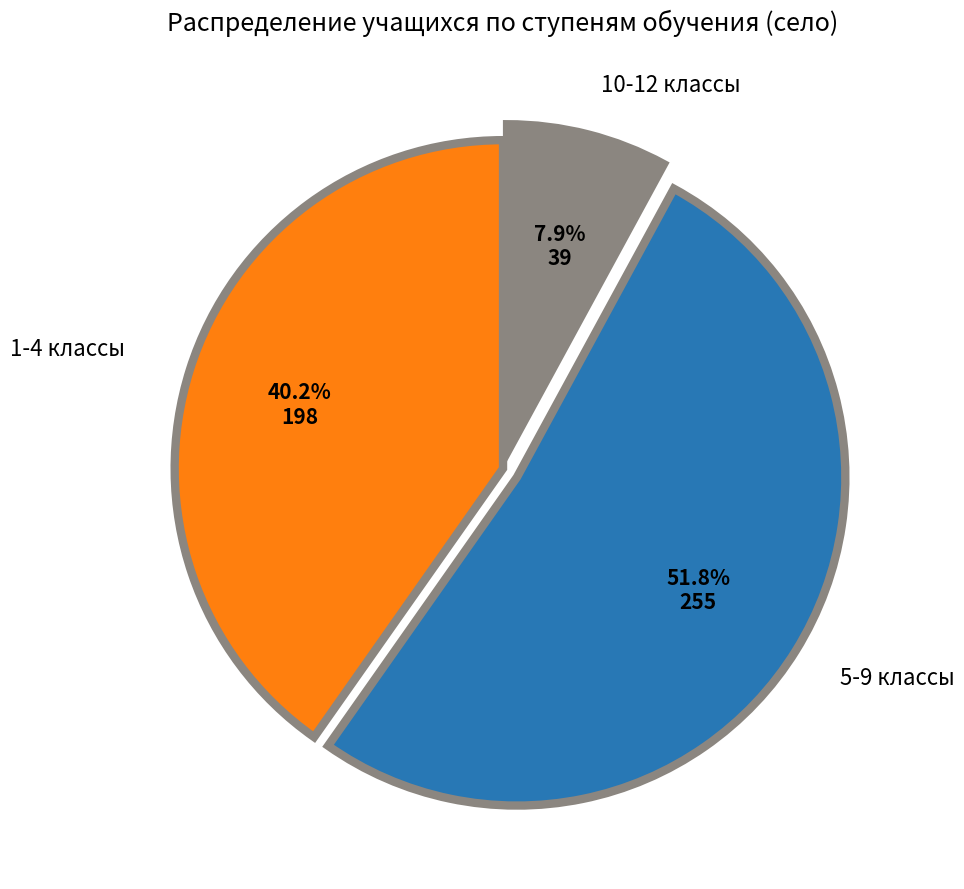

How many segments does this pie chart have?

3